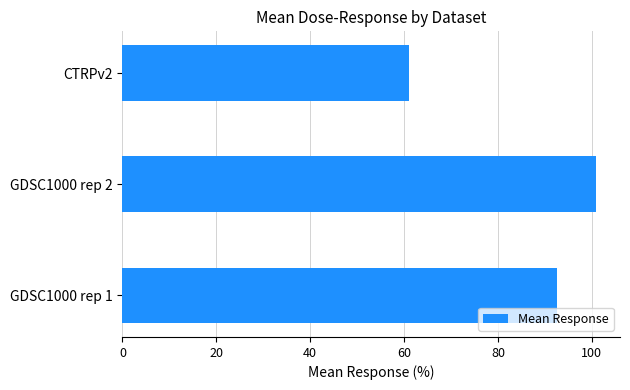

List the labels in order of value, smallest first.

CTRPv2, GDSC1000 rep 1, GDSC1000 rep 2